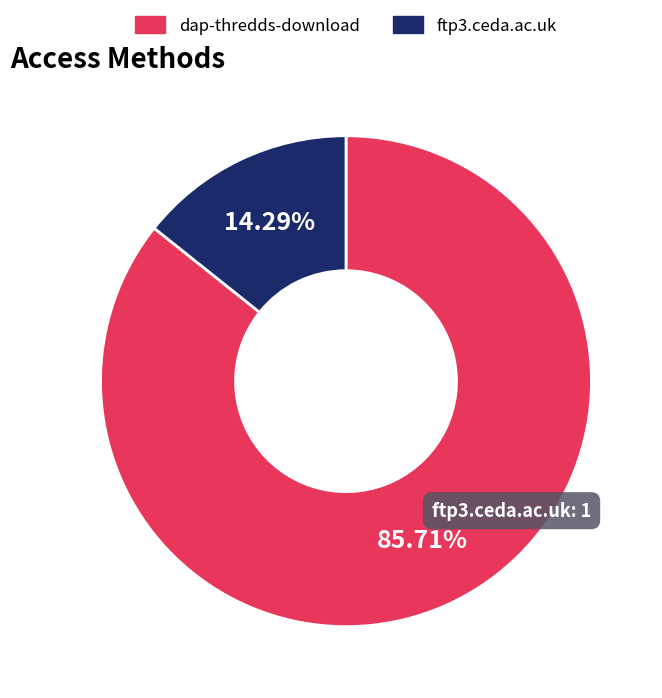

To the nearest percent, what portion does ftp3.ceda.ac.uk represent?

14%